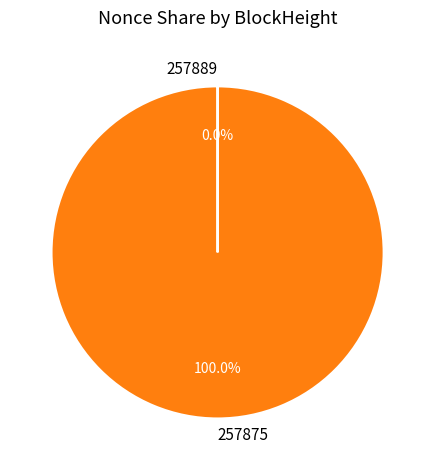

Does any single category account for the majority?

Yes